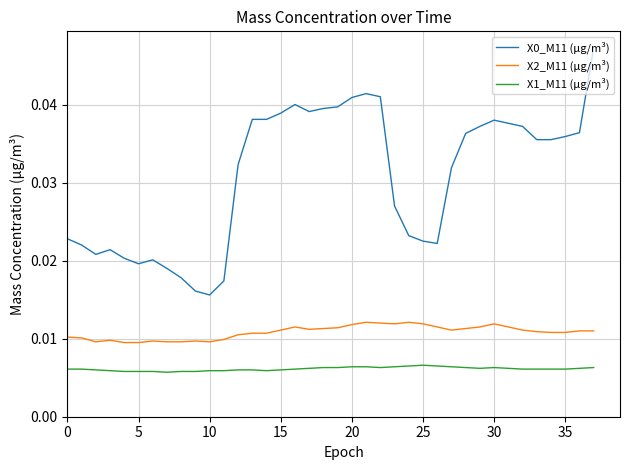

True or false: X0_M11 (μg/m³) and X2_M11 (μg/m³) intersect in this chart.

False